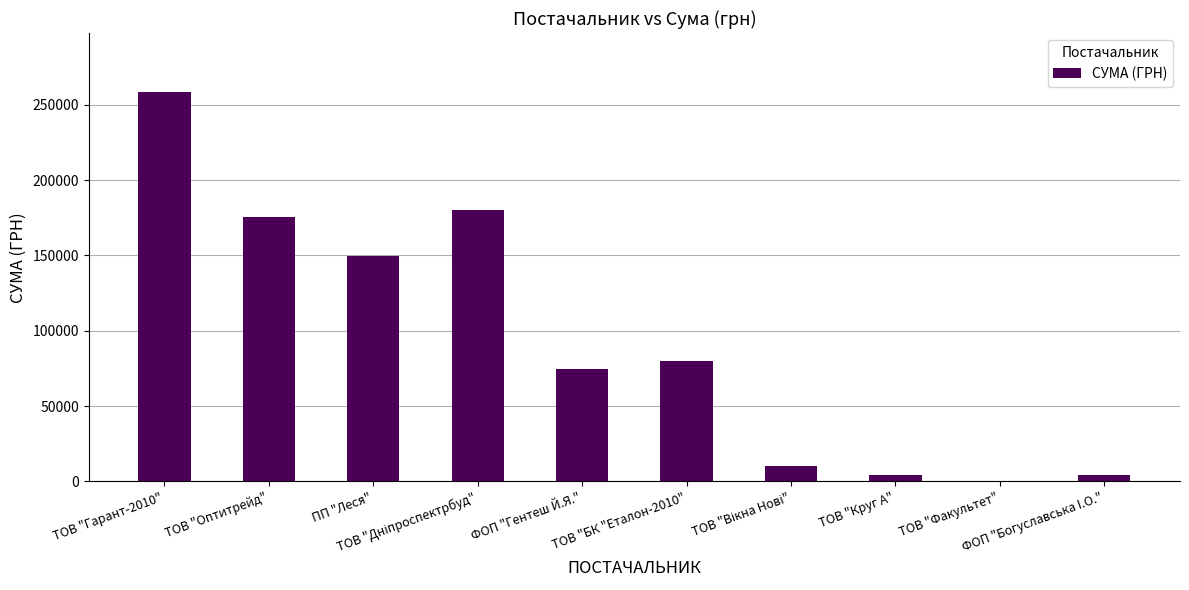

What is the greatest value displayed?

258856.4